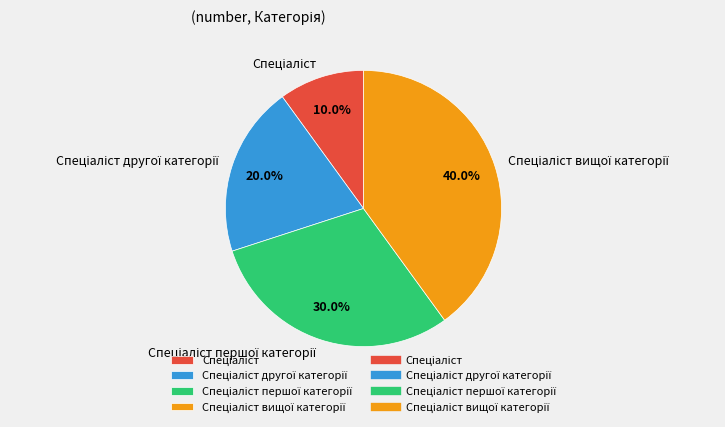

To the nearest percent, what is the difference between the largest and smallest slice percentages?

30%